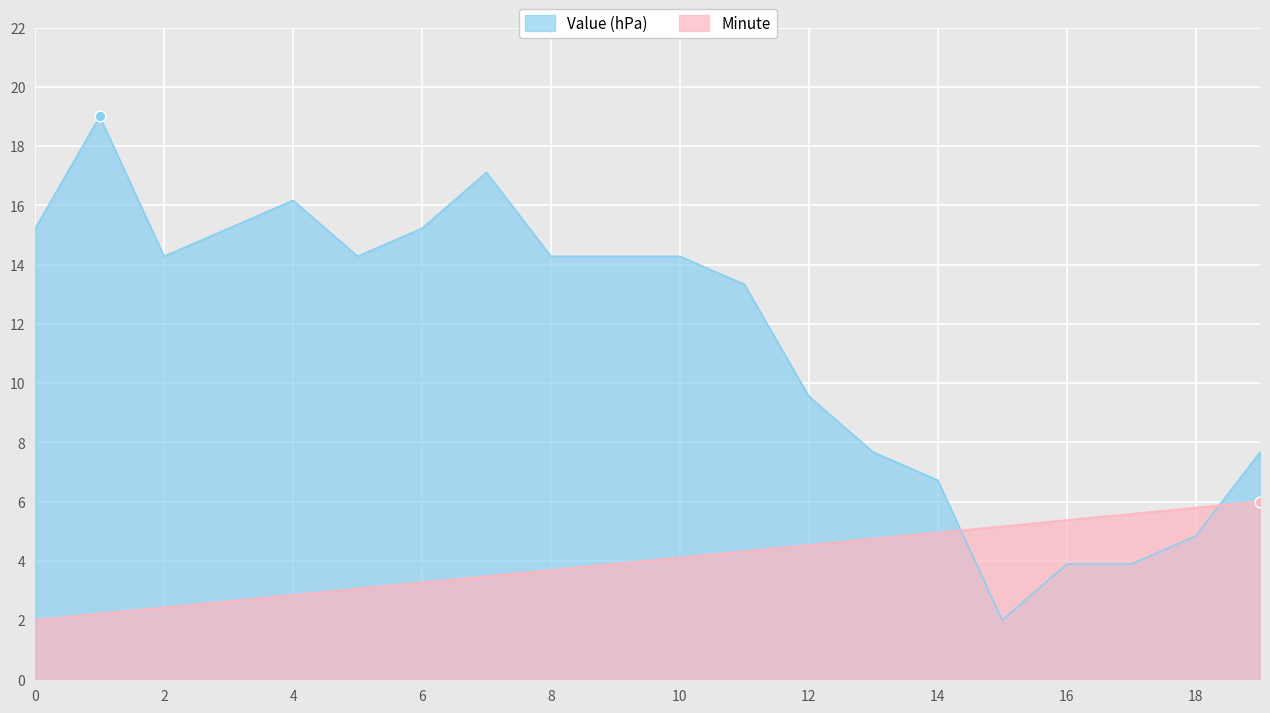

What are all the series names shown in the legend?

Value (hPa), Minute